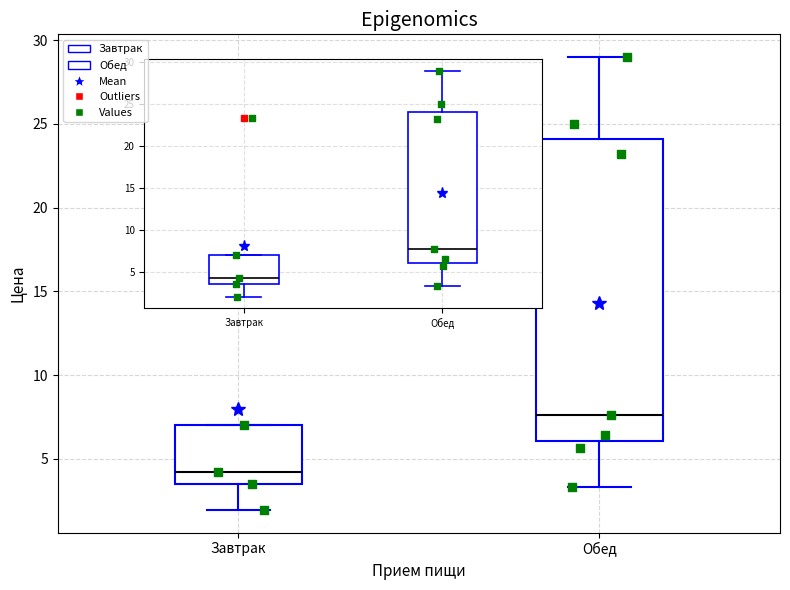

Reading left to right, transcribe this box plot: for each box, give where its median line is, the range the box spans, and where its two whiskers end, as read against the y-axis. The values are not printed on the chart, so give them approximately, as read against the axis.

Завтрак: median 4.0, box 3.5 to 7.0, whiskers 2.0 to 7.0
Обед: median 7.5, box 6.0 to 24.0, whiskers 3.5 to 29.0